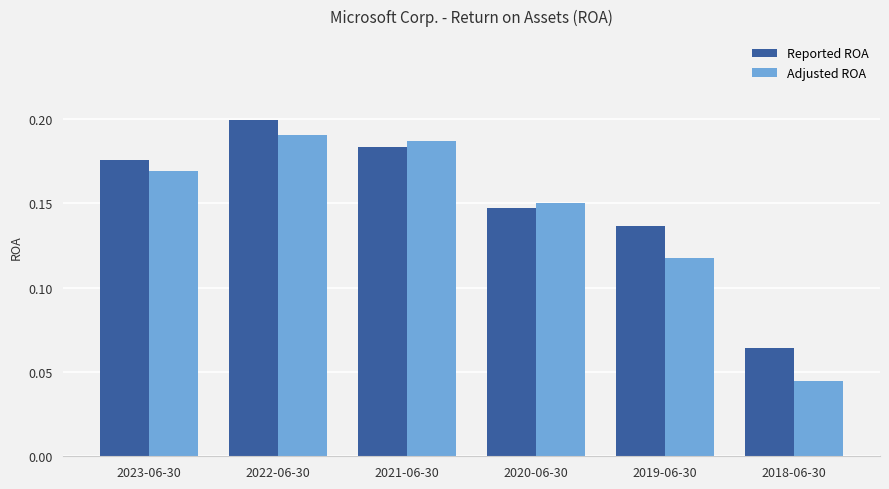

At which label does Reported ROA reach its peak?

2022-06-30